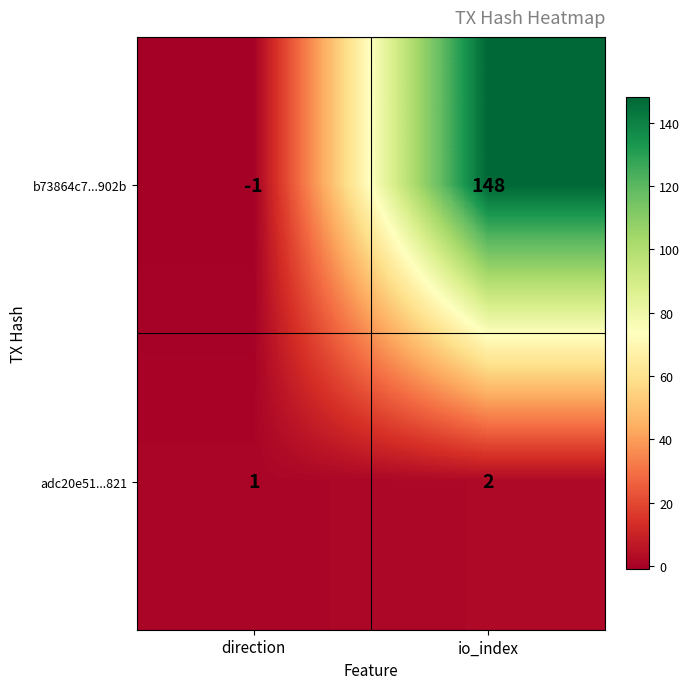

How many distinct data groups are displayed?

2